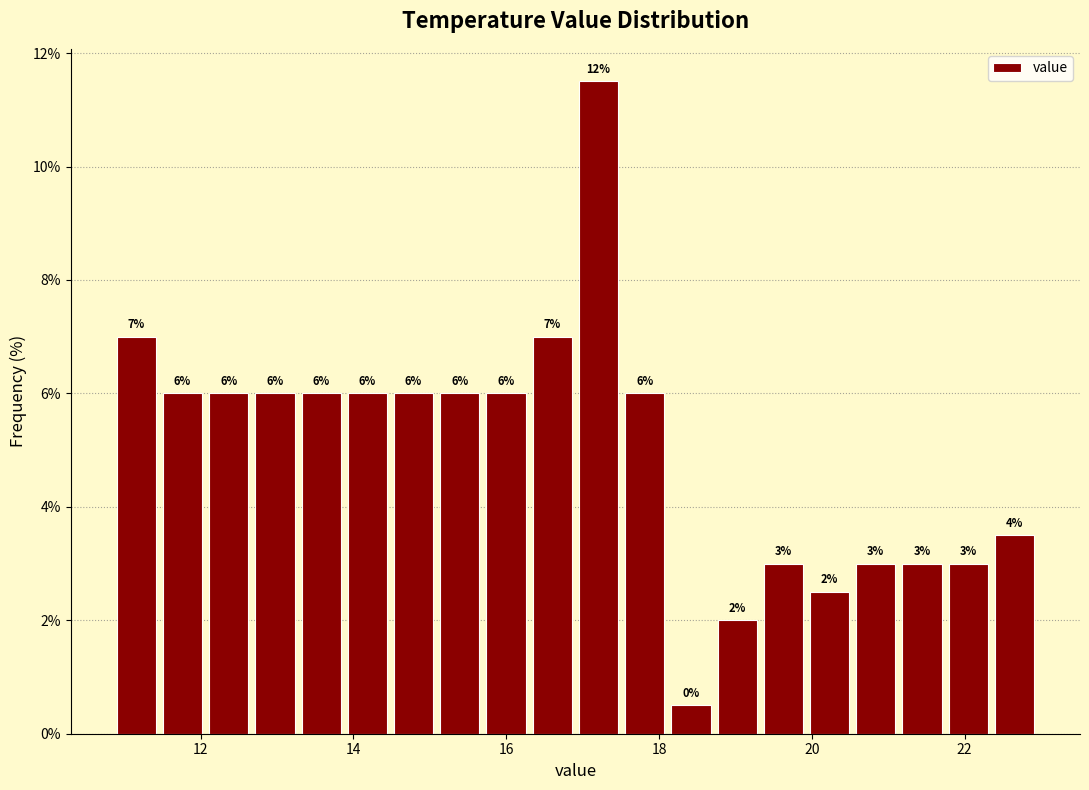

Read against the x-axis, roughly where is the centre of the tallest bar?

17.2